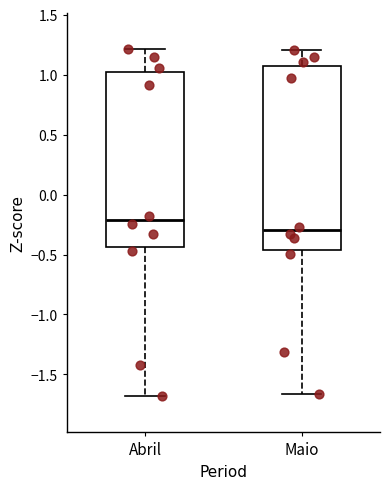

Reading left to right, transcribe this box plot: for each box, give where its median line is, the range the box spans, and where its two whiskers end, as read against the y-axis. The values are not printed on the chart, so give them approximately, as read against the axis.

Abril: median -0.20, box -0.45 to 1.00, whiskers -1.70 to 1.20
Maio: median -0.30, box -0.45 to 1.05, whiskers -1.65 to 1.20